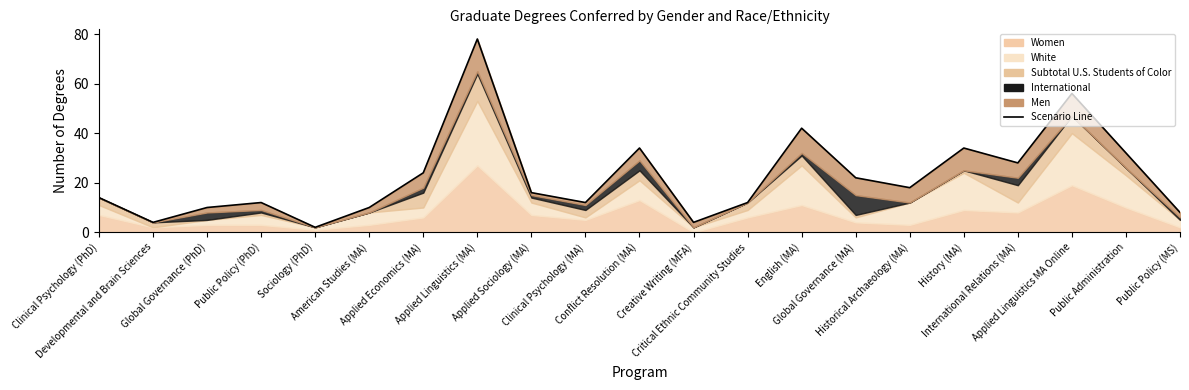

List the labels in order of value, smallest first.

Sociology (PhD), Developmental and Brain Sciences, Creative Writing (MFA), Public Policy (MS), Global Governance (PhD), American Studies (MA), Public Policy (PhD), Clinical Psychology (MA), Critical Ethnic Community Studies, Clinical Psychology (PhD), Applied Sociology (MA), Historical Archaeology (MA), Global Governance (MA), Applied Economics (MA), International Relations (MA), Public Administration, Conflict Resolution (MA), History (MA), English (MA), Applied Linguistics MA Online, Applied Linguistics (MA)